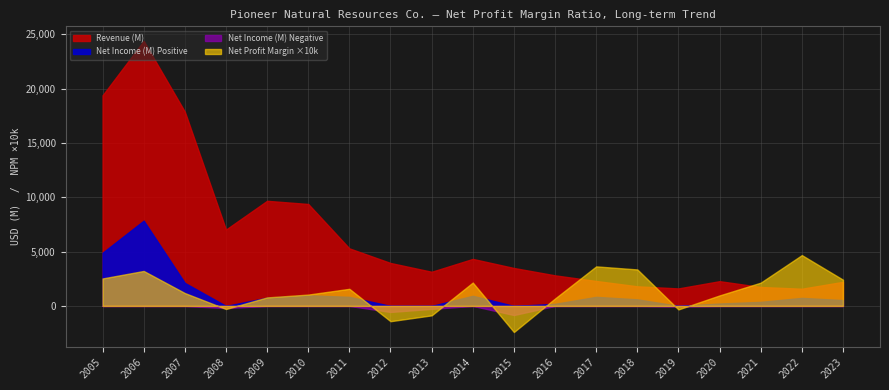

How many data points in Net Income (M) are less than 605?

9